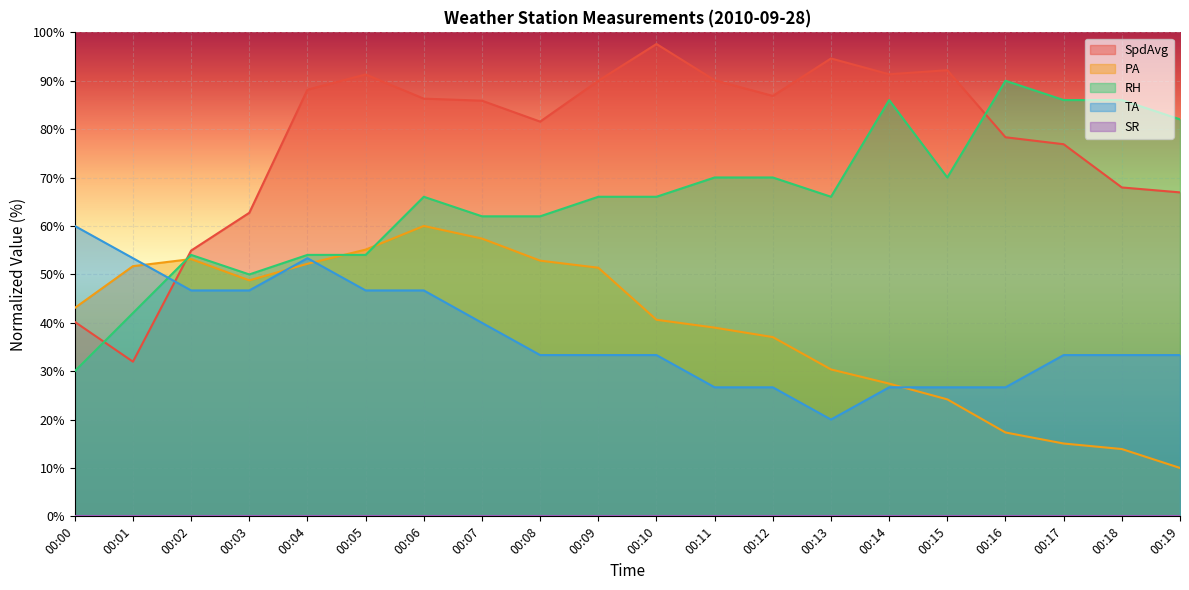

What is the value of the SpdAvg point at the 15th from the left?

91.3